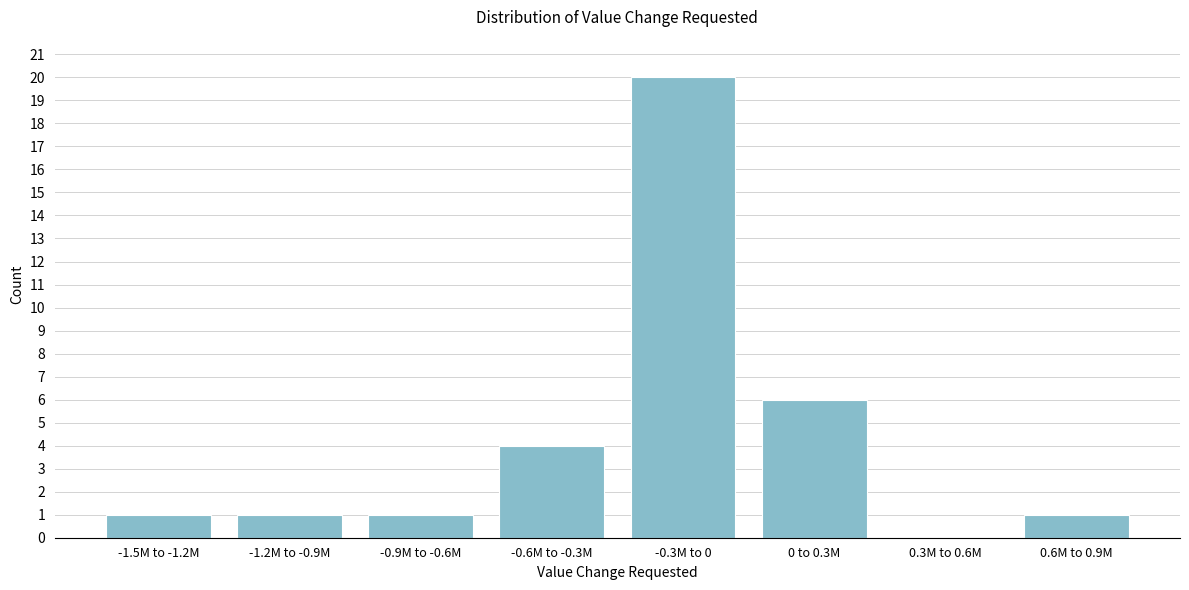

Reading right to left, what are all the values shown in this chart?

0.6M to 0.9M=1	0.3M to 0.6M=0	0 to 0.3M=6	-0.3M to 0=20	-0.6M to -0.3M=4	-0.9M to -0.6M=1	-1.2M to -0.9M=1	-1.5M to -1.2M=1